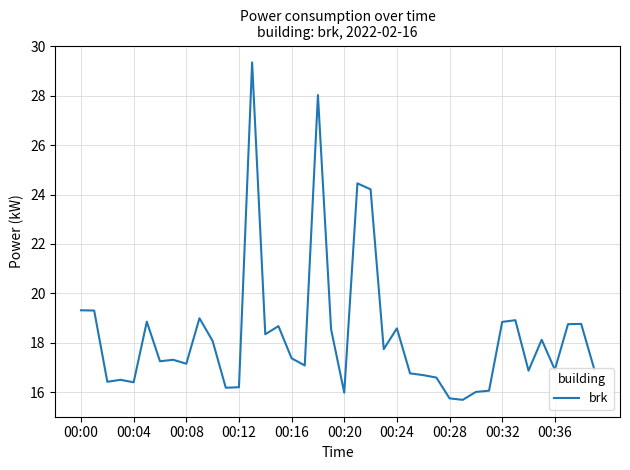

Does the chart have visible grid lines?

Yes